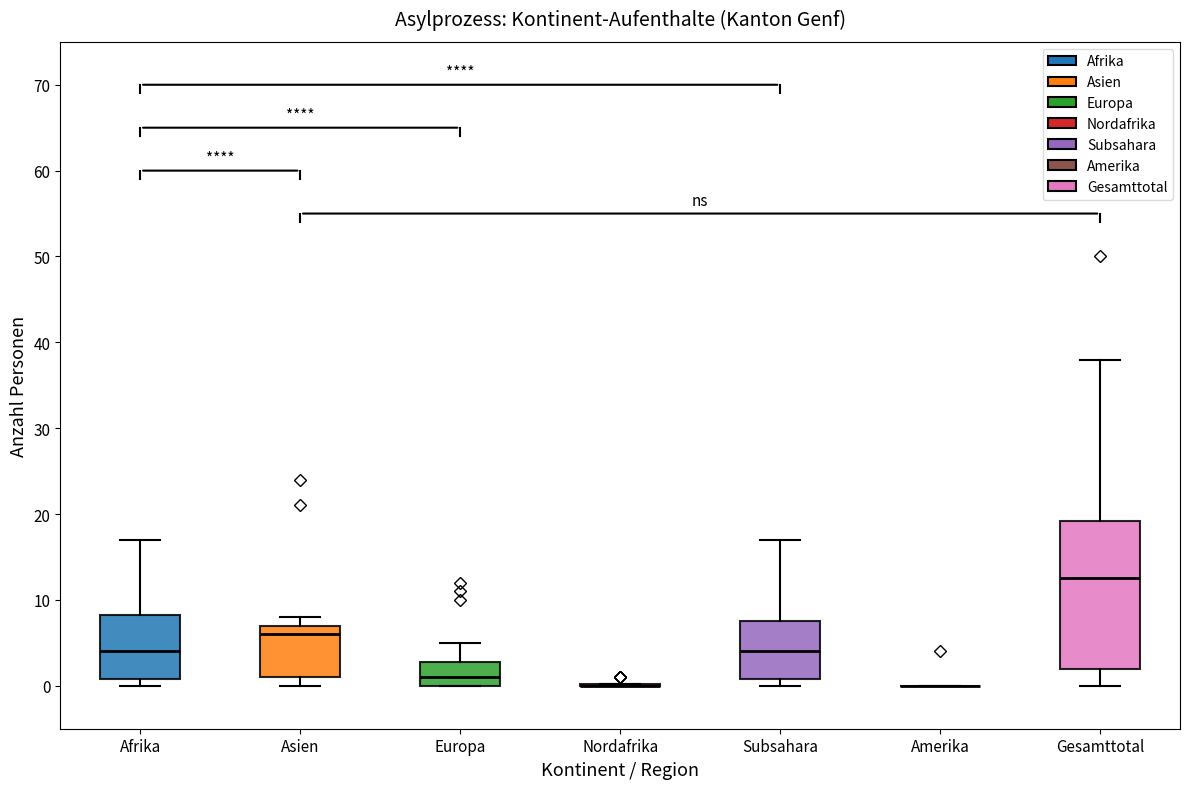

Comparing the boxes themselves (not the whiskers), which one is the tallest?

Gesamttotal